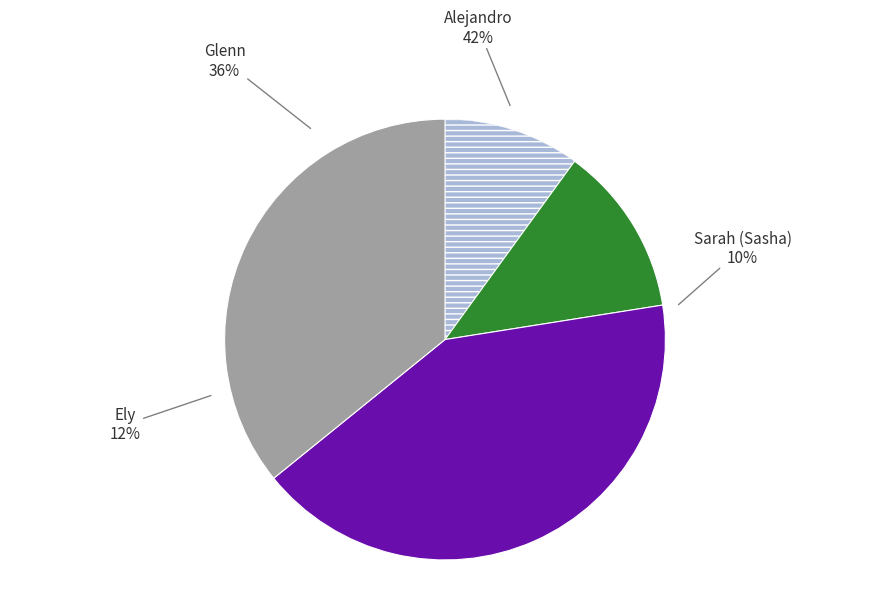

To the nearest percent, what percentage of the pie is Ely?

12%